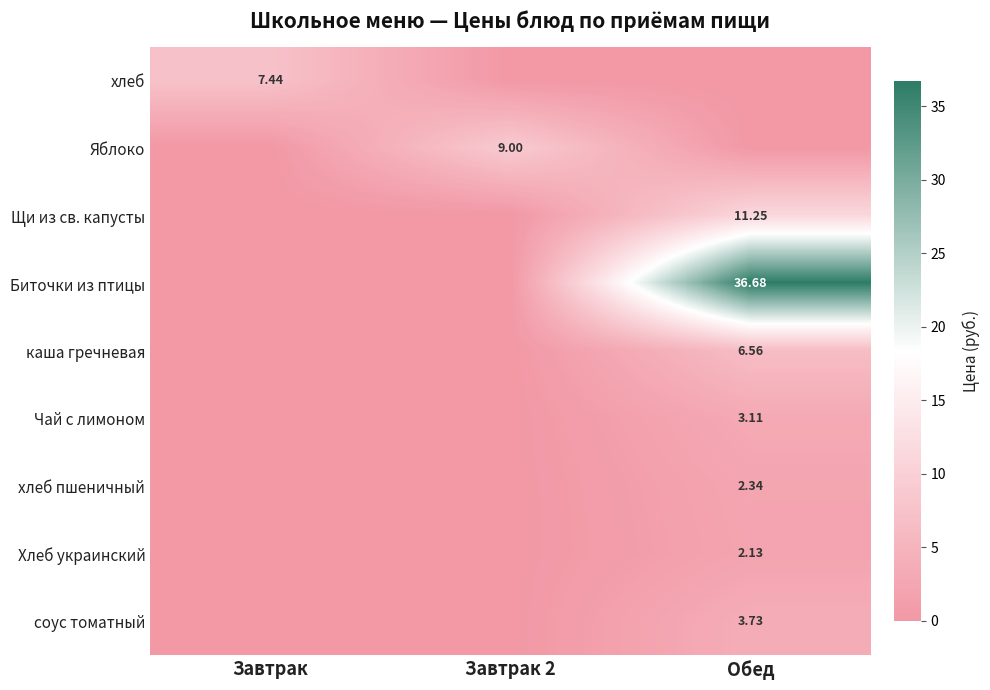

Rank the series by their maximum value, from lowest to highest.

Хлеб украинский, хлеб пшеничный, Чай с лимоном, соус томатный, каша гречневая, хлеб, Яблоко, Щи из св. капусты, Биточки из птицы